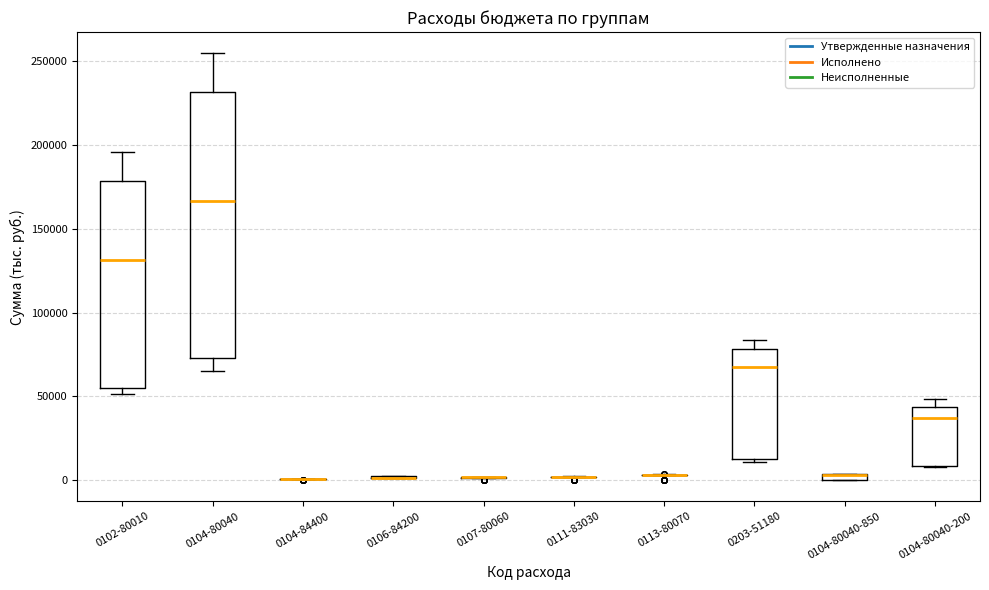

Where is the lower edge of the box for 0104-80040-850 on the y-axis? The values are not printed on the chart, so give them approximately, as read against the axis.

0